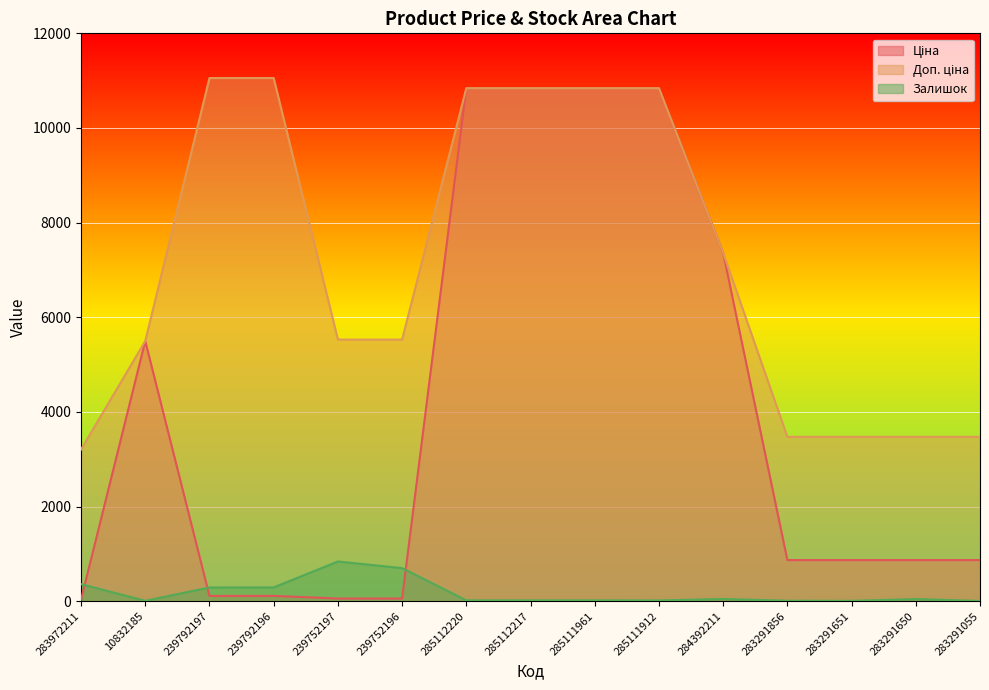

What is the value of the Доп. ціна point at the 5th from the left?

5528.0